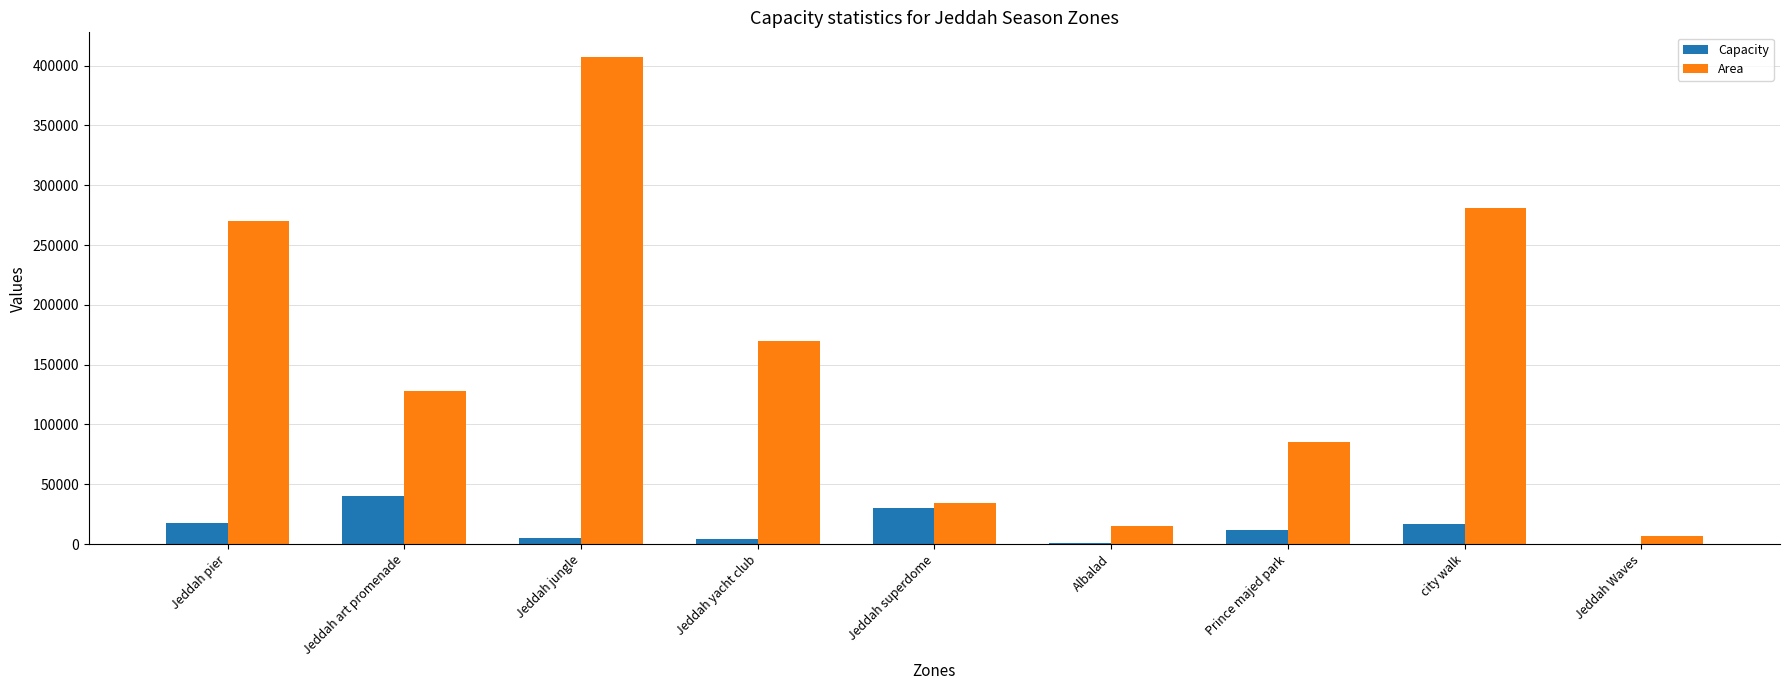

True or false: Area has a value of 15451 at Jeddah superdome.

False